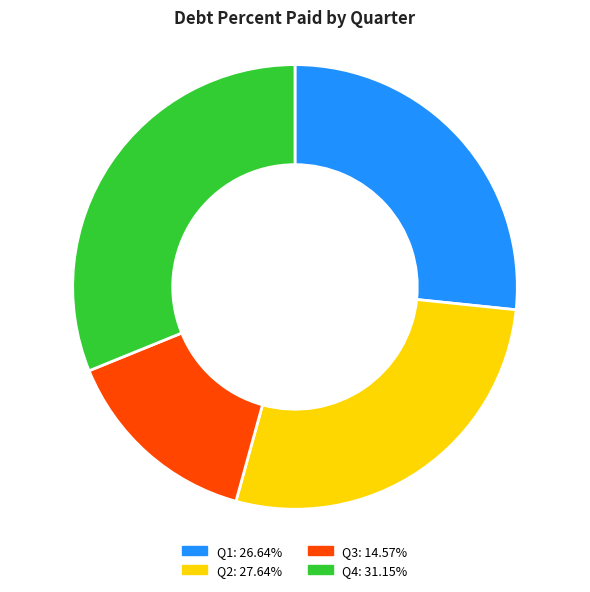

Is there any slice that represents more than half of the pie?

No